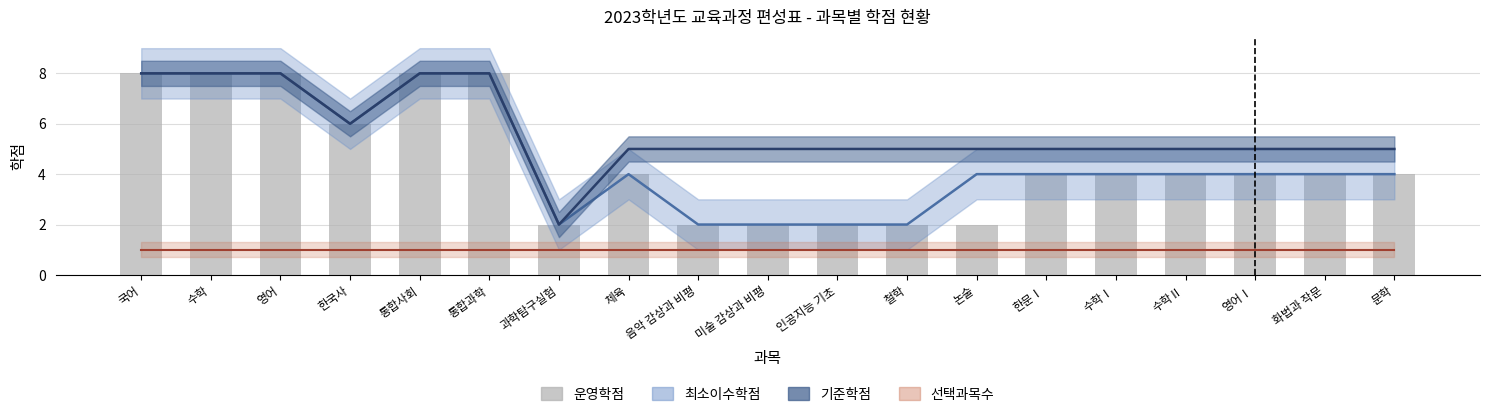

How many values in the 운영학점 series are below 4?

6